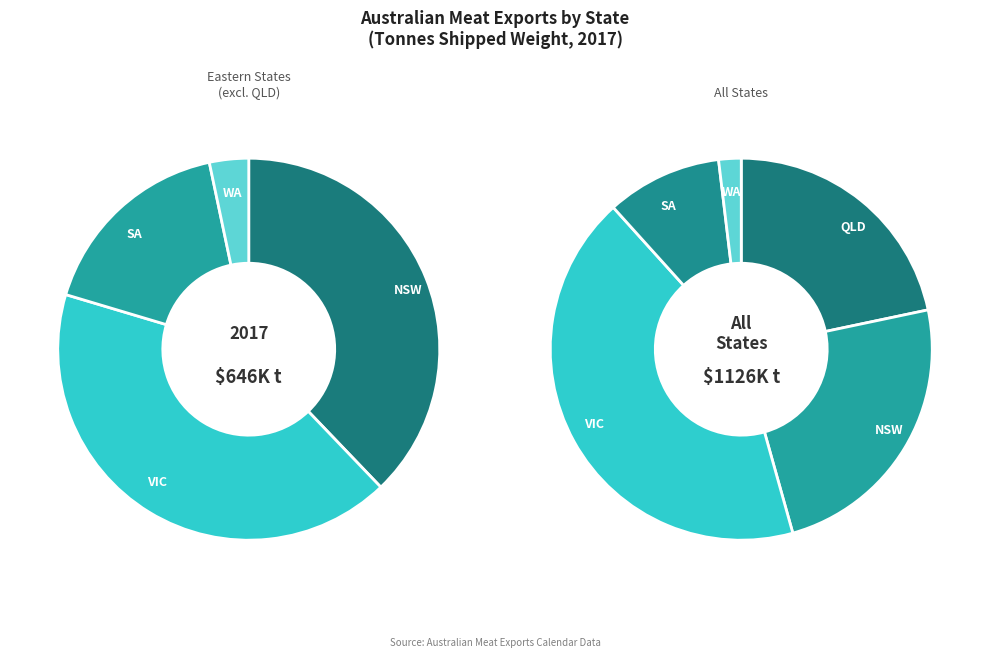

To the nearest percent, what percentage of the pie is values_2017?

22%